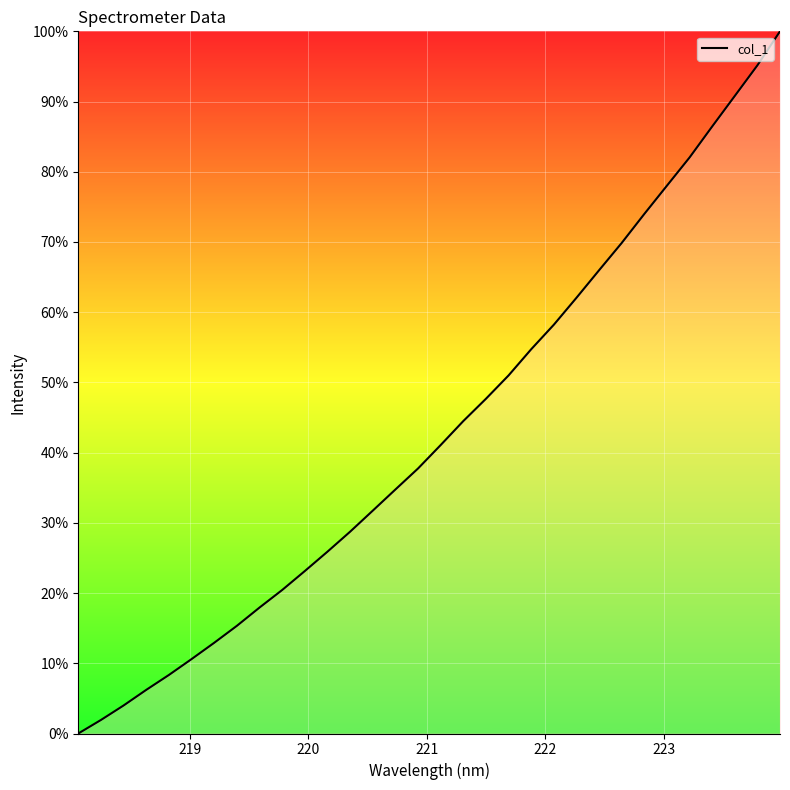

What is the greatest value displayed?

100.0